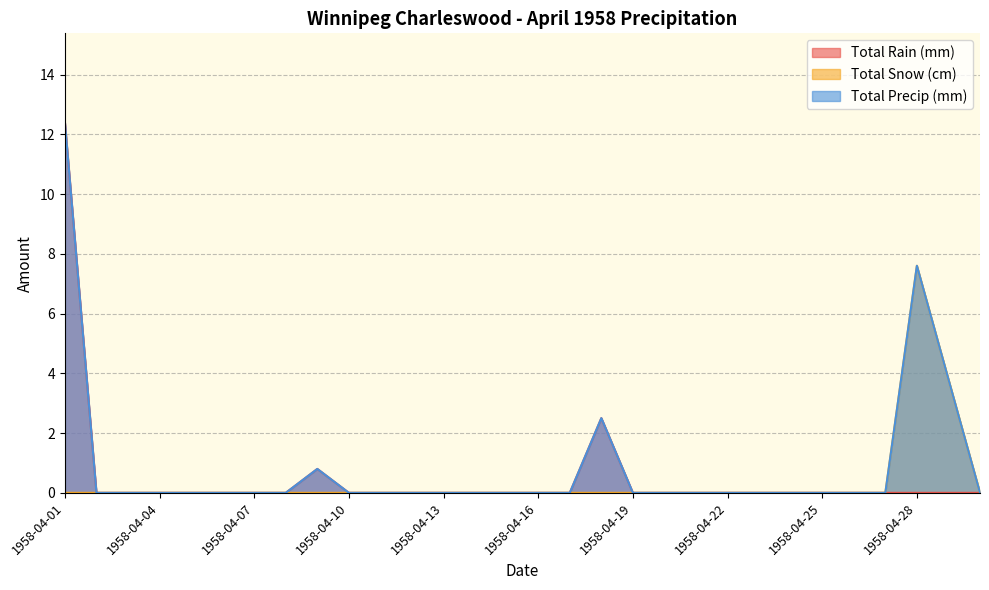

Rank the series by their maximum value, from lowest to highest.

Total Snow (cm), Total Rain (mm), Total Precip (mm)